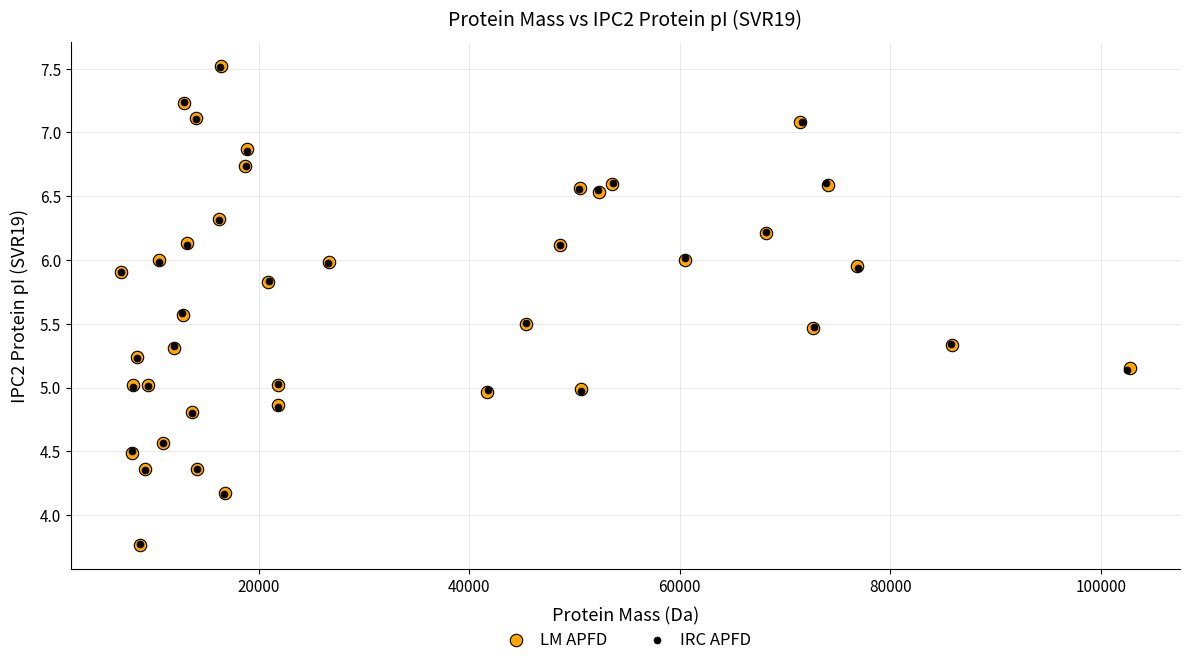

Which series has the largest Y range (max minus min)?

LM APFD